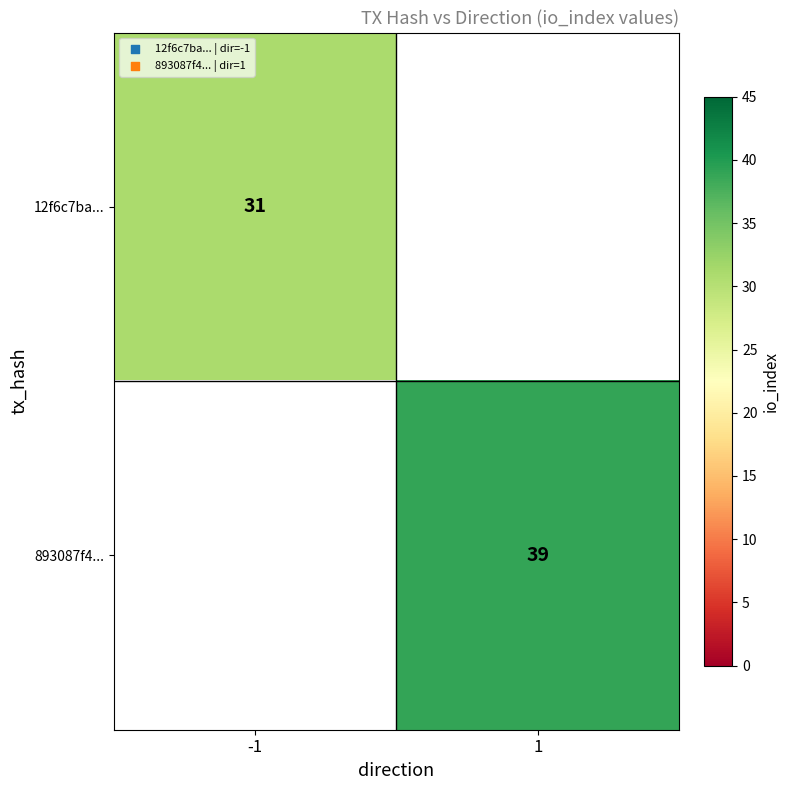

The value of 893087f4... at 1 is 11.1. True or false?

False